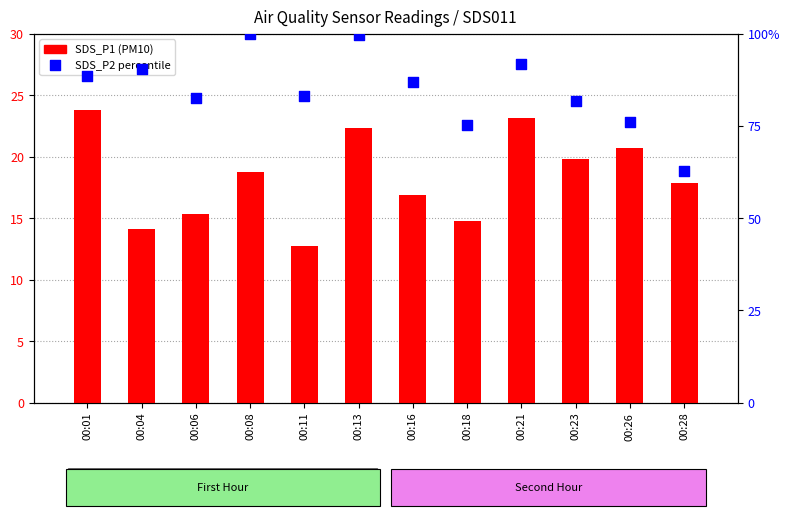

Which series reaches the maximum Y coordinate?

SDS_P2 (percentile)